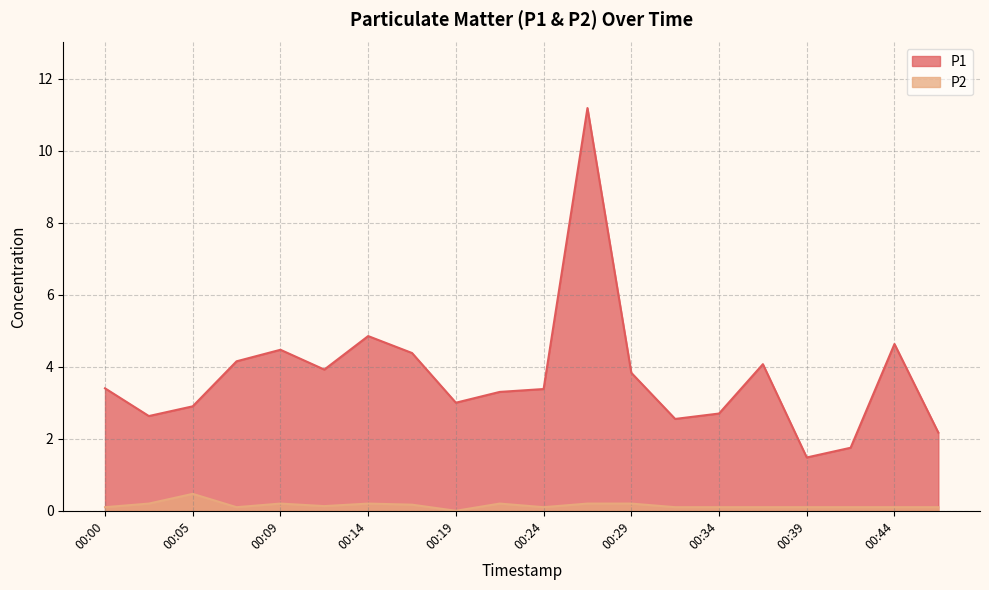

Rank the series by their maximum value, from highest to lowest.

P1, P2